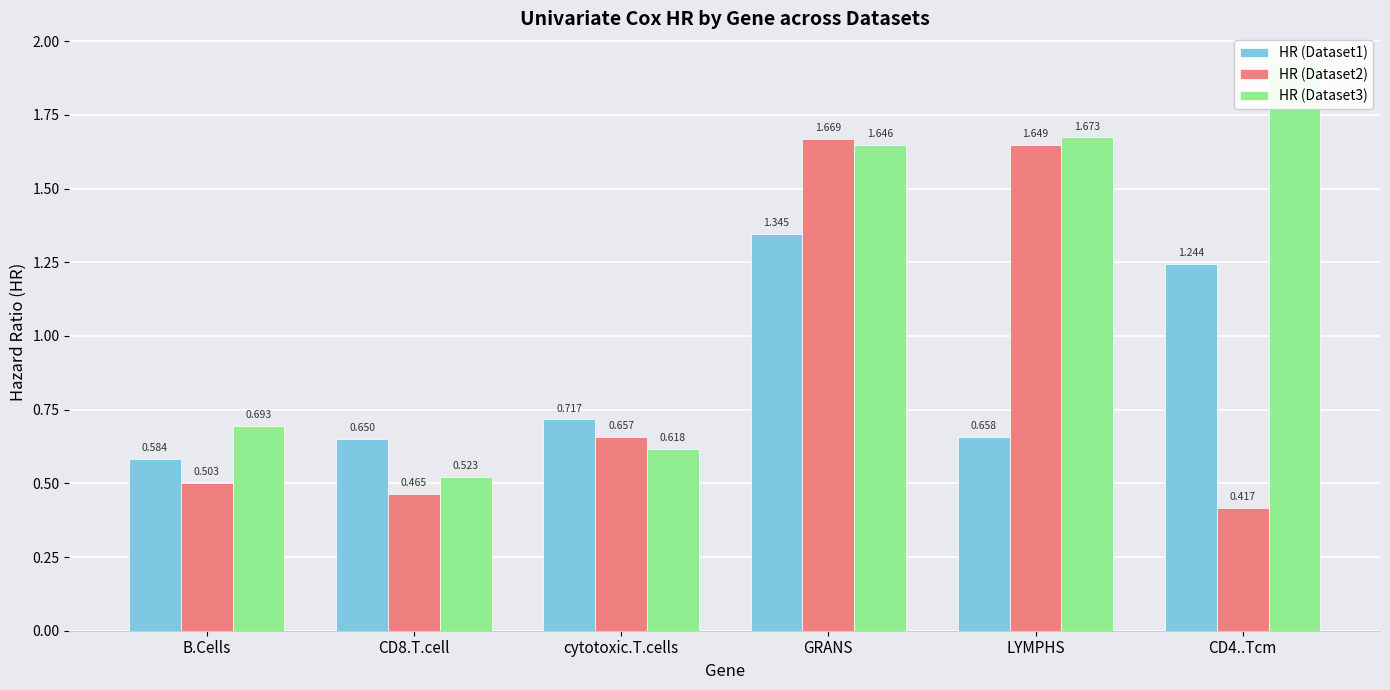

Which category has the highest value in the HR (Dataset3) series?

CD4..Tcm